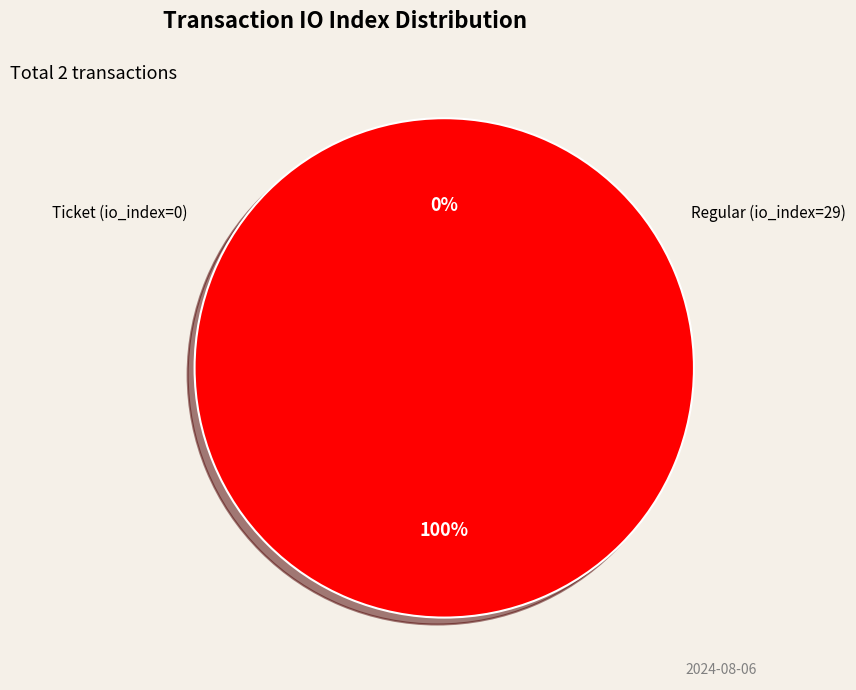

Is there a majority slice in this chart?

Yes